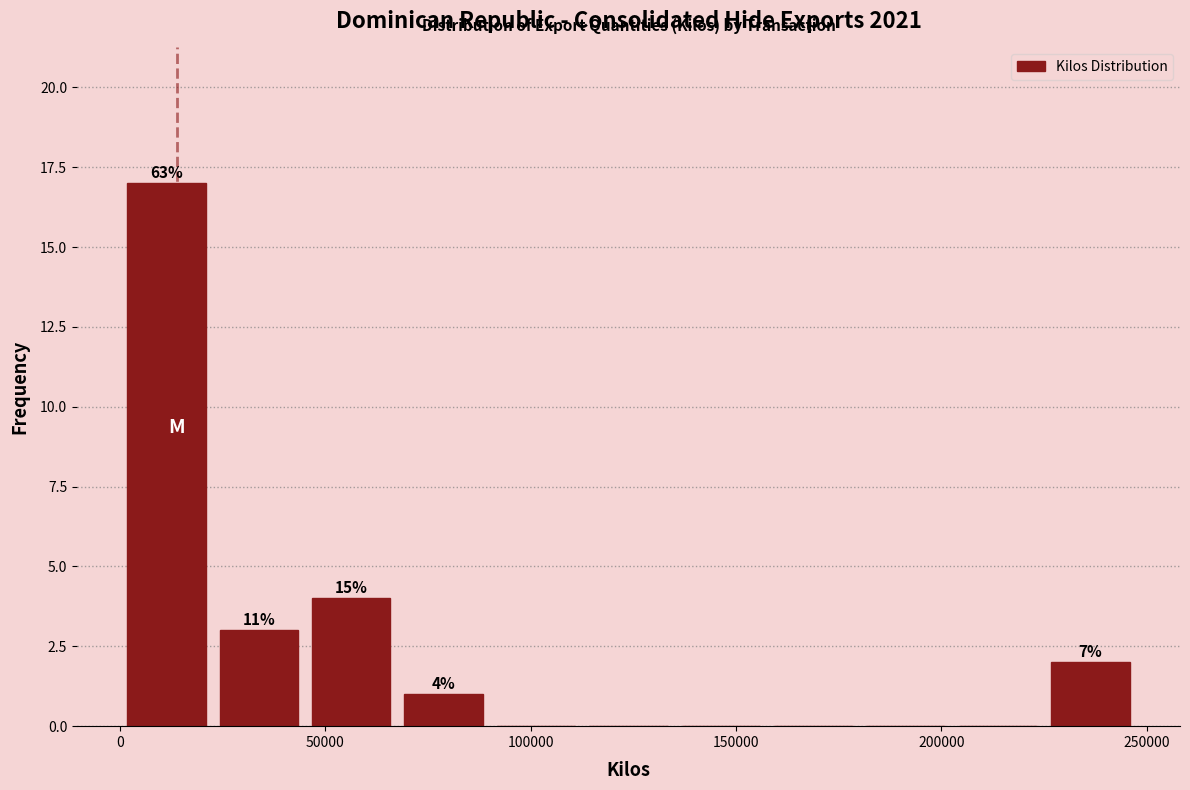

Over which range of the x-axis is the bar tallest?

0 to 25000